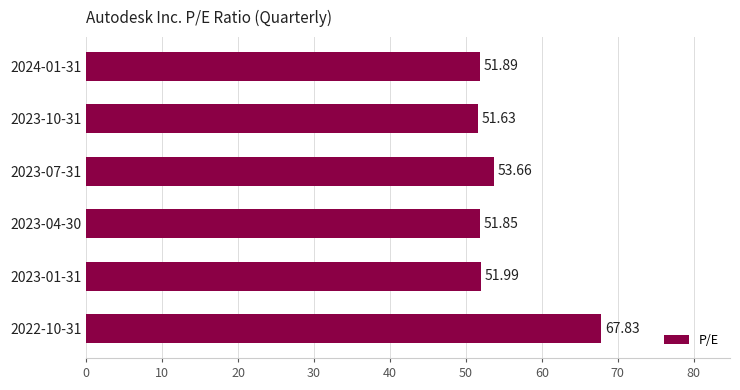

Count the number of categories in the chart.

6